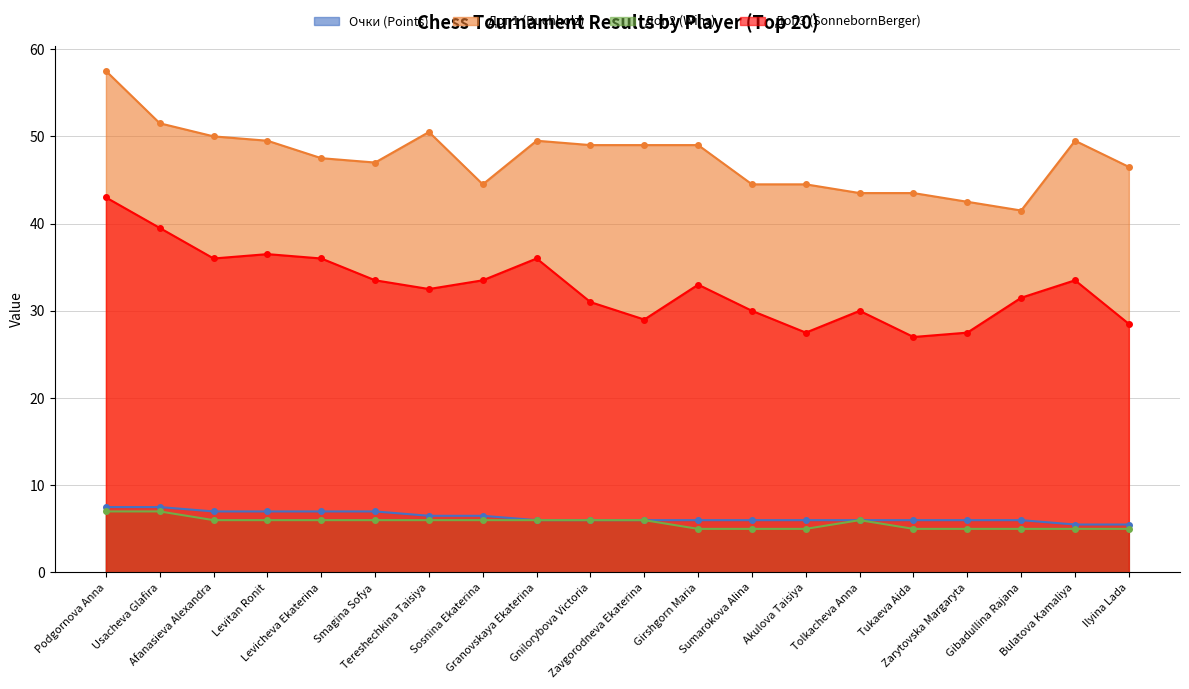

What is the difference between the second highest and minimum values in the Доп1 (Buchholz) series?

10.0